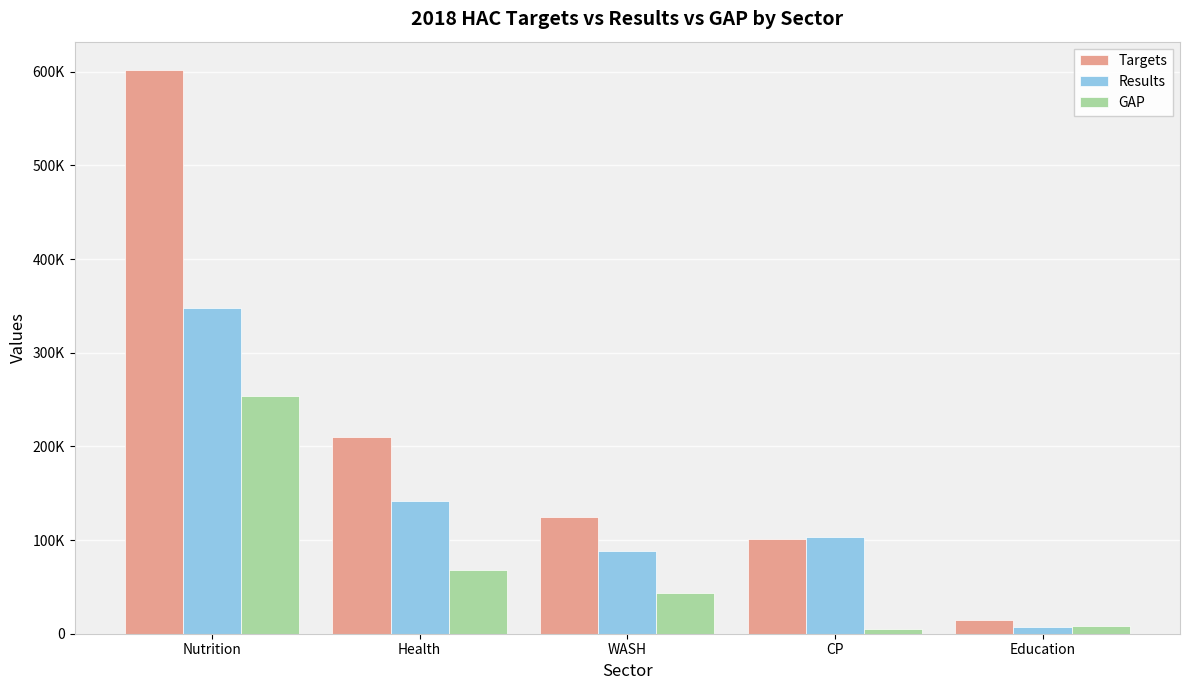

Are the bars horizontal?

No